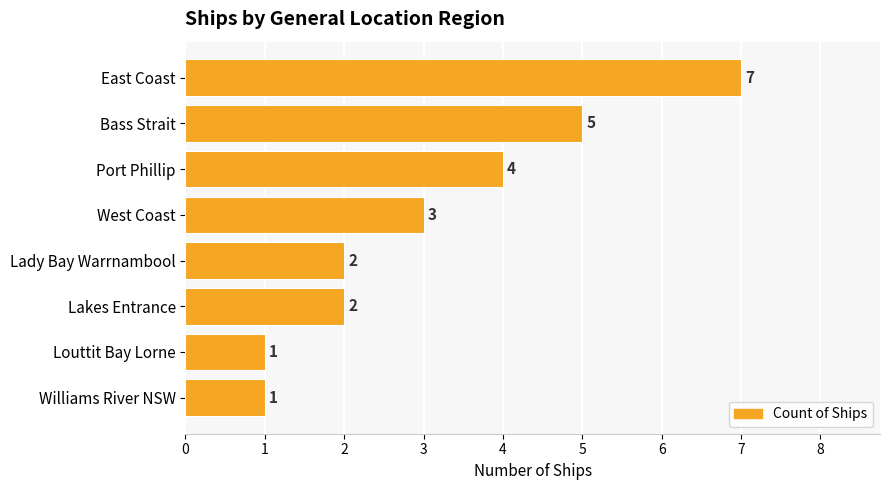

The chart shows a value of 2 at West Coast. True or false?

False